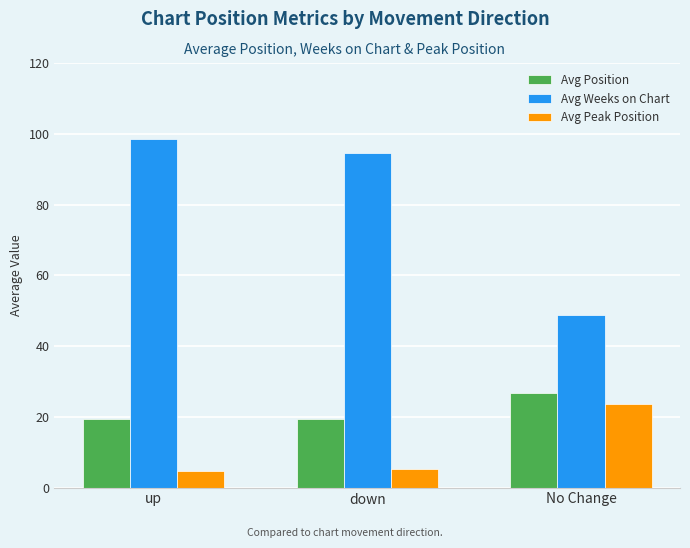

What is the label of the 3rd bar from the left?

No Change